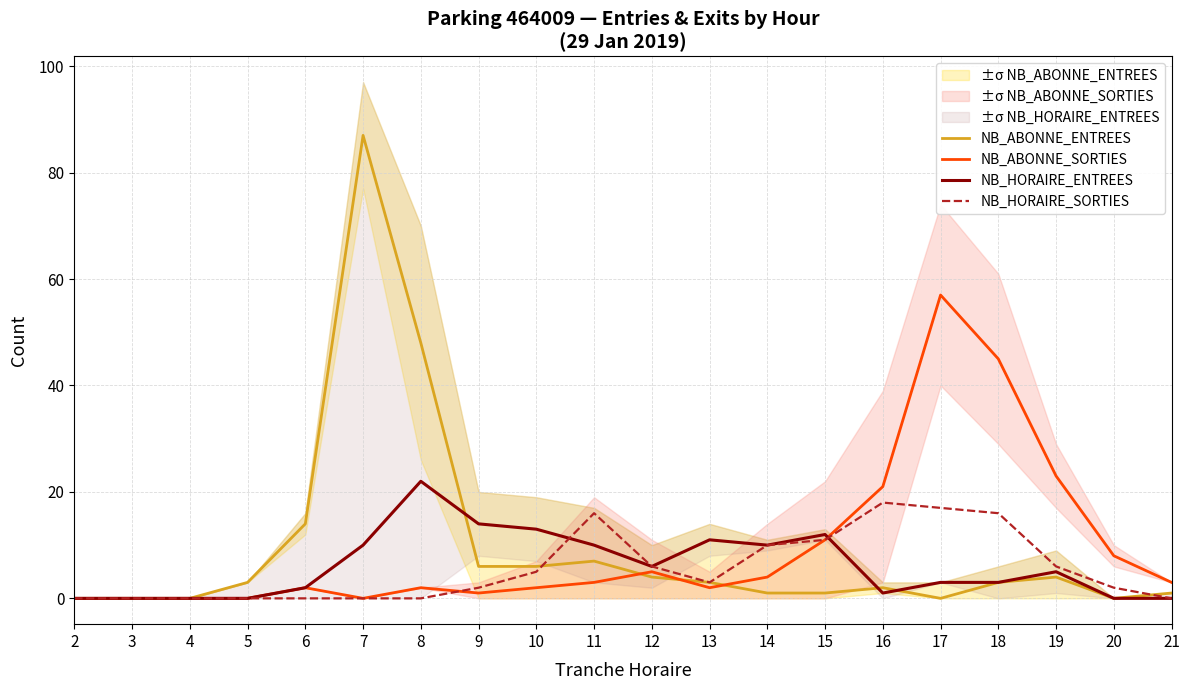

What is the average value of the NB_ABONNE_ENTREES series?

10